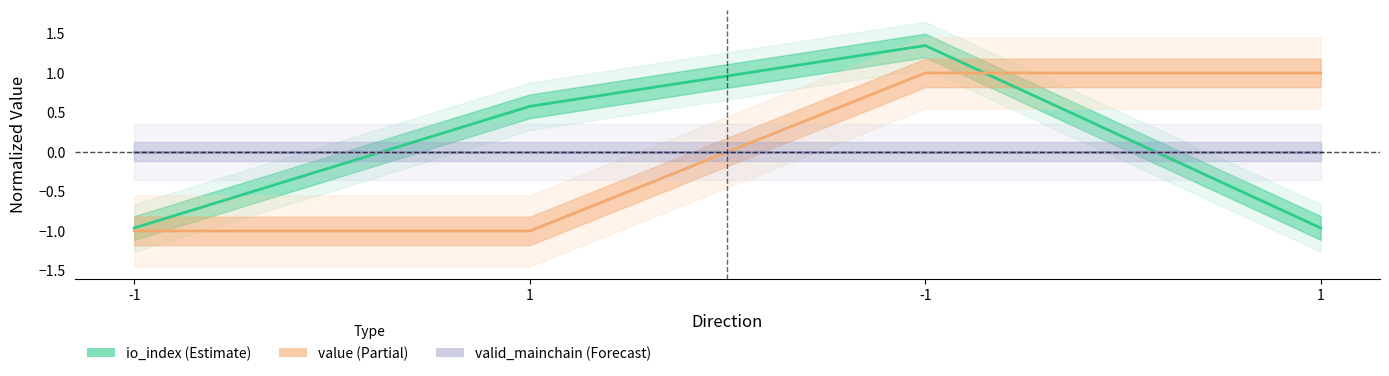

What is the difference between the highest and lowest values at 1?

1.6